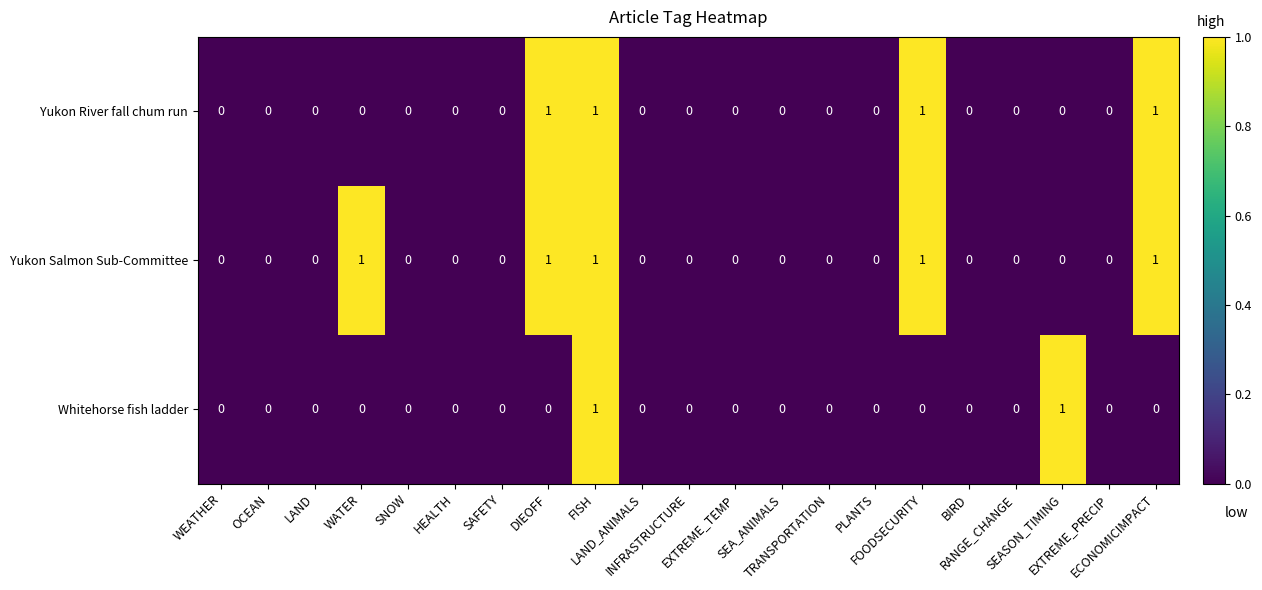

At which category is the sum across all series the highest?

FISH